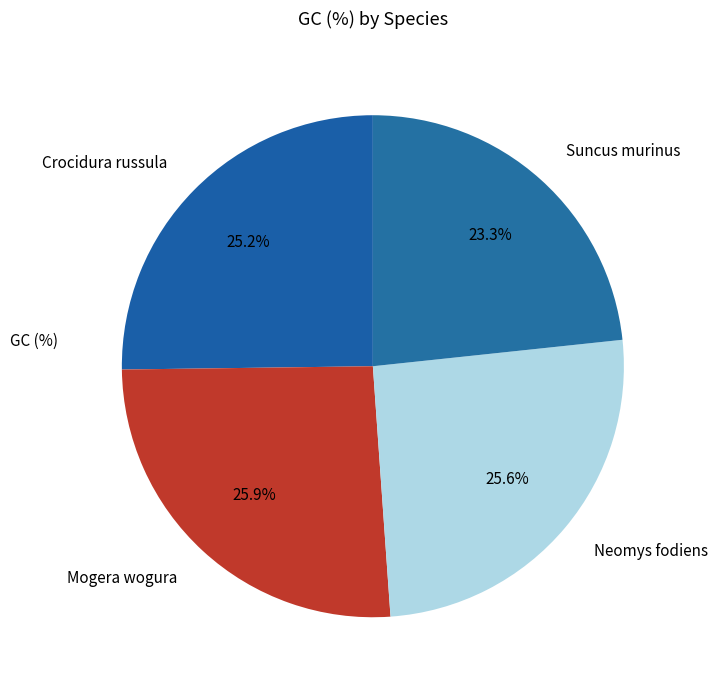

Approximately how many times larger is the value at Crocidura russula compared to Suncus murinus?

1.1